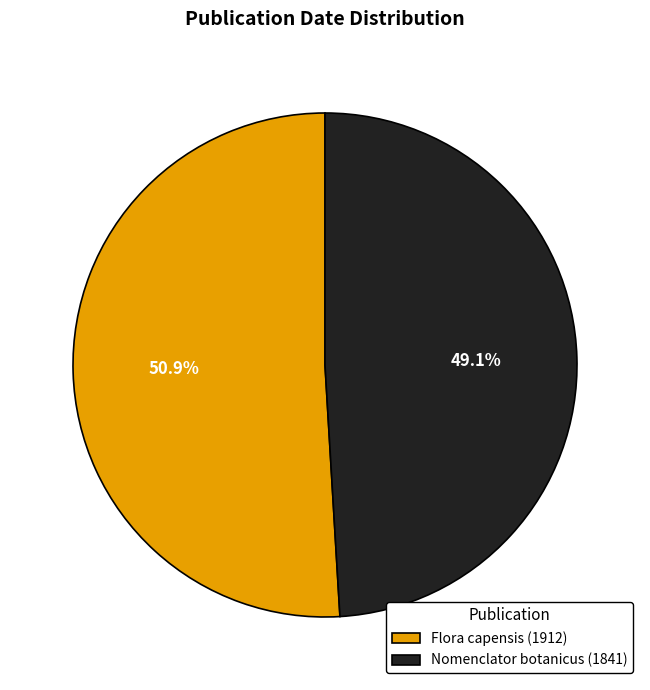

What is the smallest slice in the pie chart?

Nomenclator botanicus (1841)